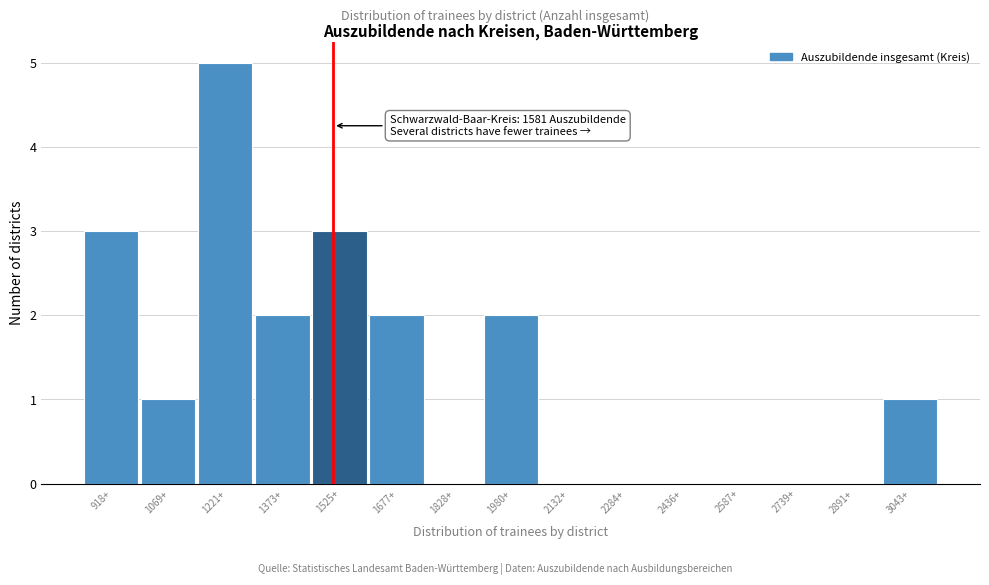

Reading right to left, list all the values displayed in this chart.

3043+=1	2891+=0	2739+=0	2587+=0	2436+=0	2284+=0	2132+=0	1980+=2	1828+=0	1677+=2	1525+=3	1373+=2	1221+=5	1069+=1	918+=3